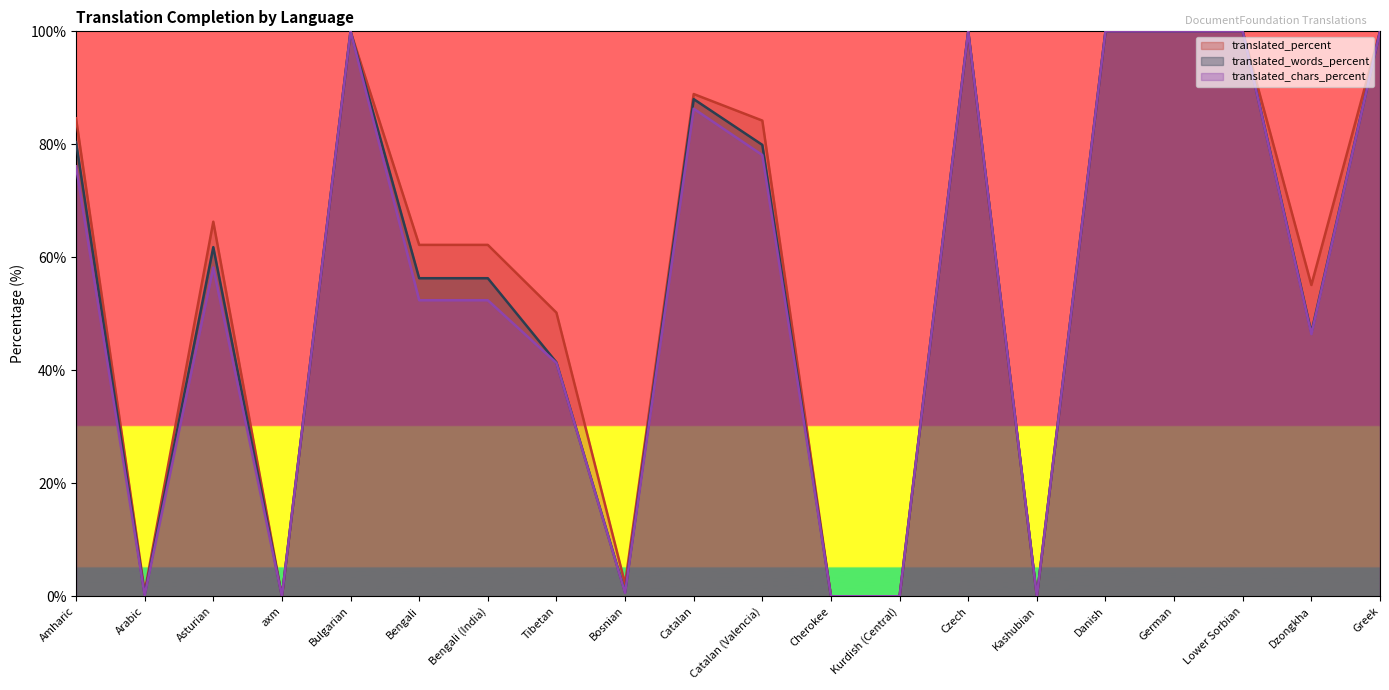

What is the label of the 6th point from the right?

Kashubian